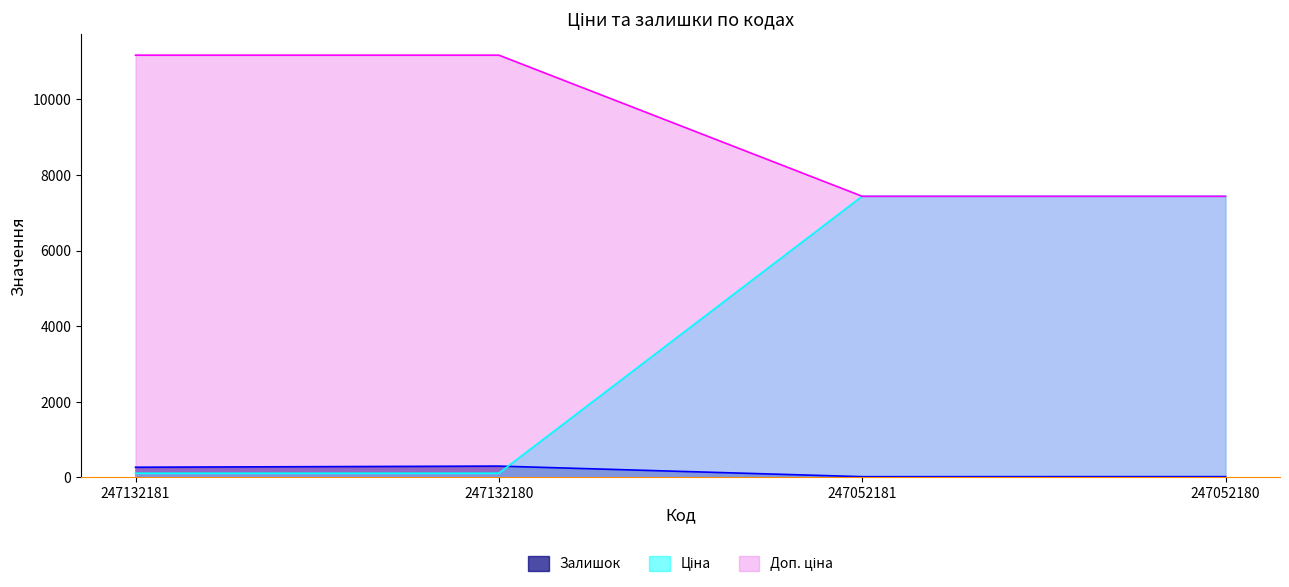

True or false: Ціна has more than 2 interior local peaks.

False